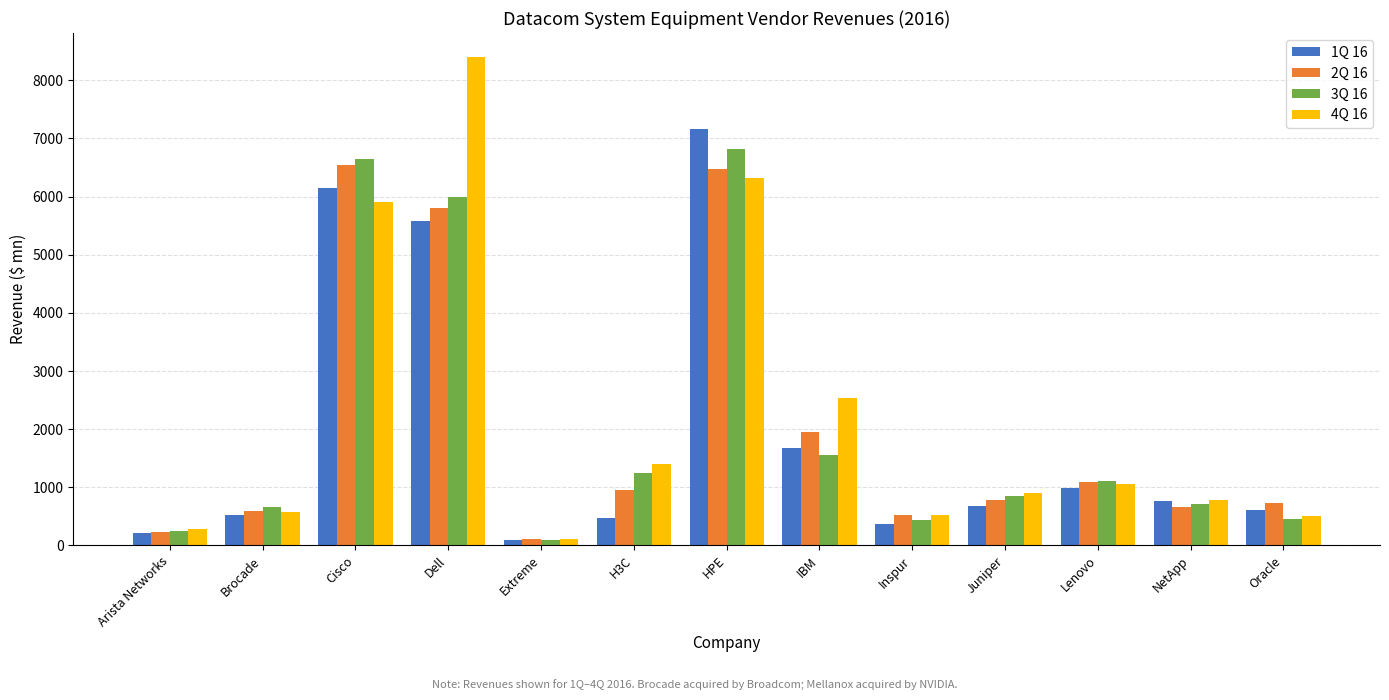

At how many categories does at least one series exceed 5429?

3